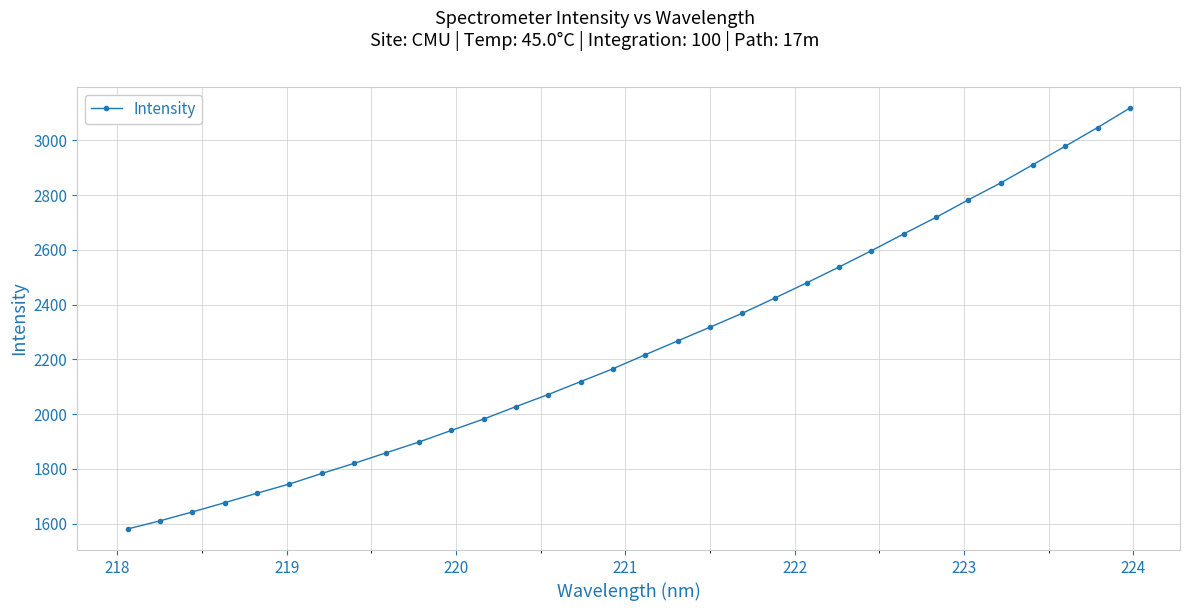

What is the value of the 16th point from the left?

2165.6